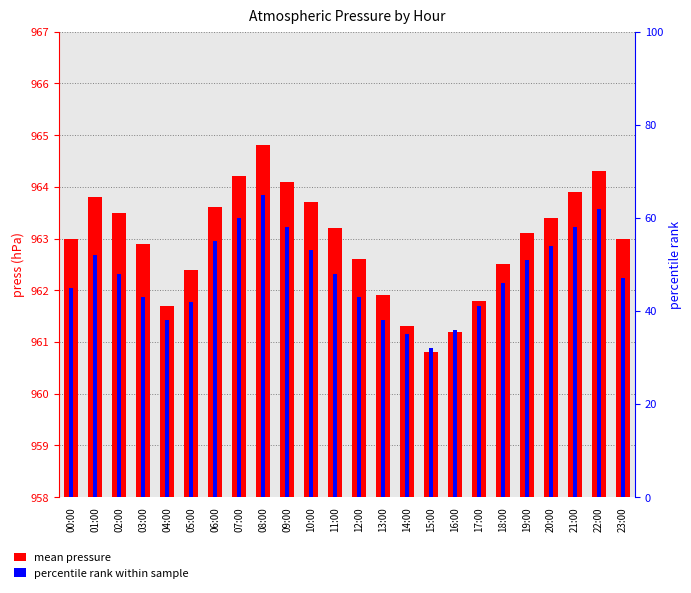

What is the value of the percentile rank within sample bar at the 11th from the left?

53.0